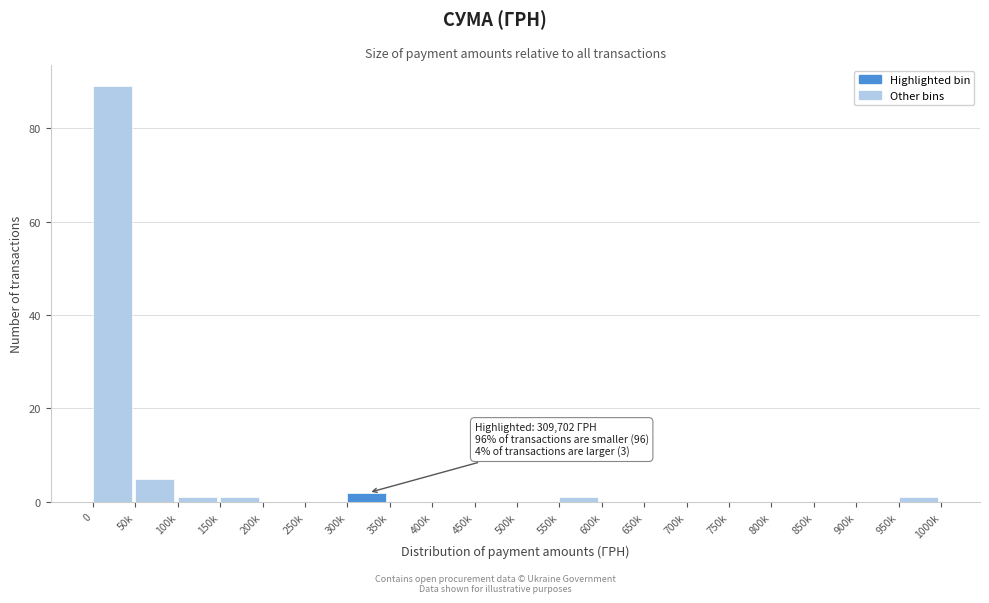

Reading left to right, extract all data points from this chart.

0=89	50k=5	100k=1	150k=1	200k=0	250k=0	300k=2	350k=0	400k=0	450k=0	500k=0	550k=1	600k=0	650k=0	700k=0	750k=0	800k=0	850k=0	900k=0	950k=1